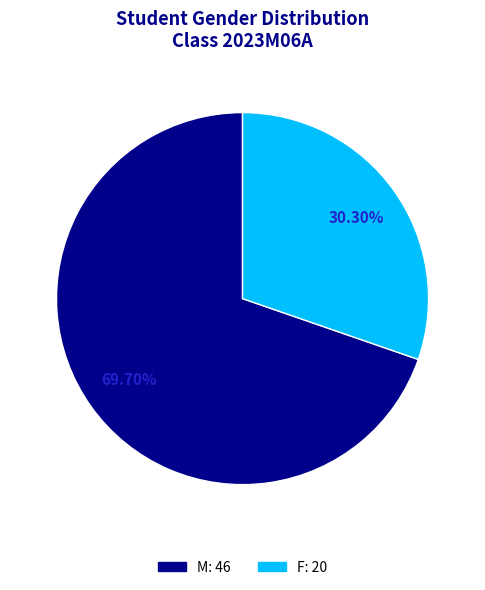

To the nearest percent, what is the difference between the largest and smallest slice percentages?

39%